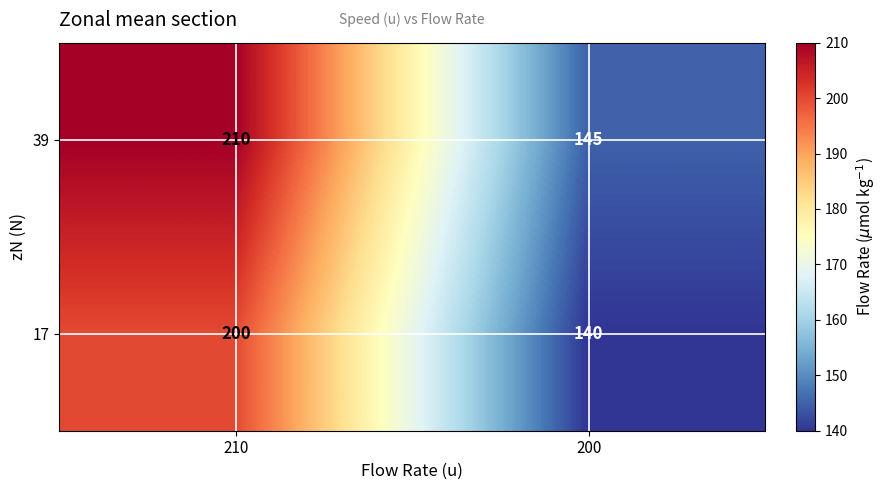

Between 210 and 200, which series saw the biggest shift?

39